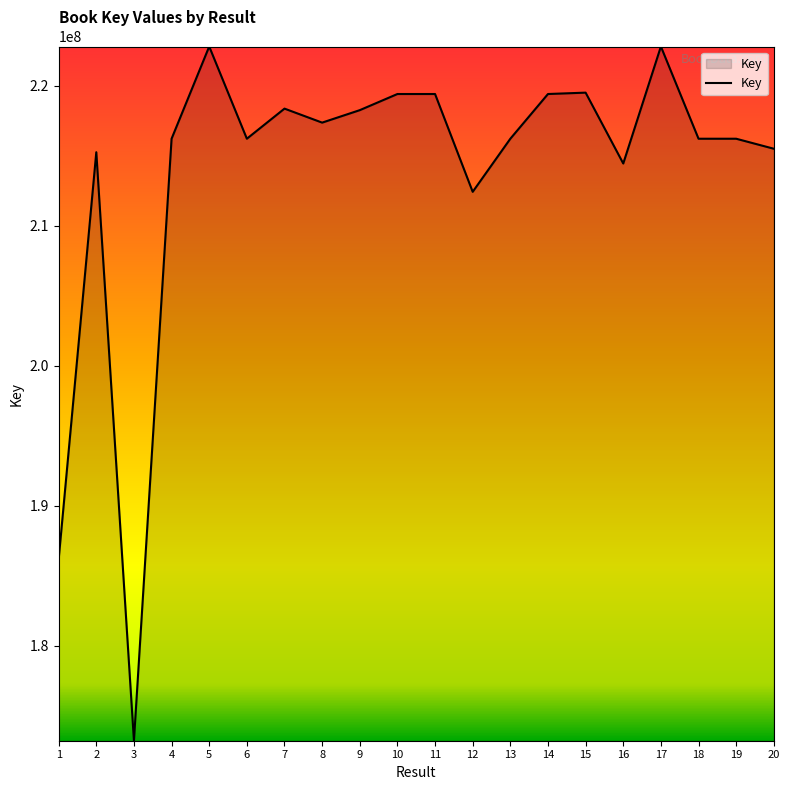

What is the greatest value displayed?

222792557